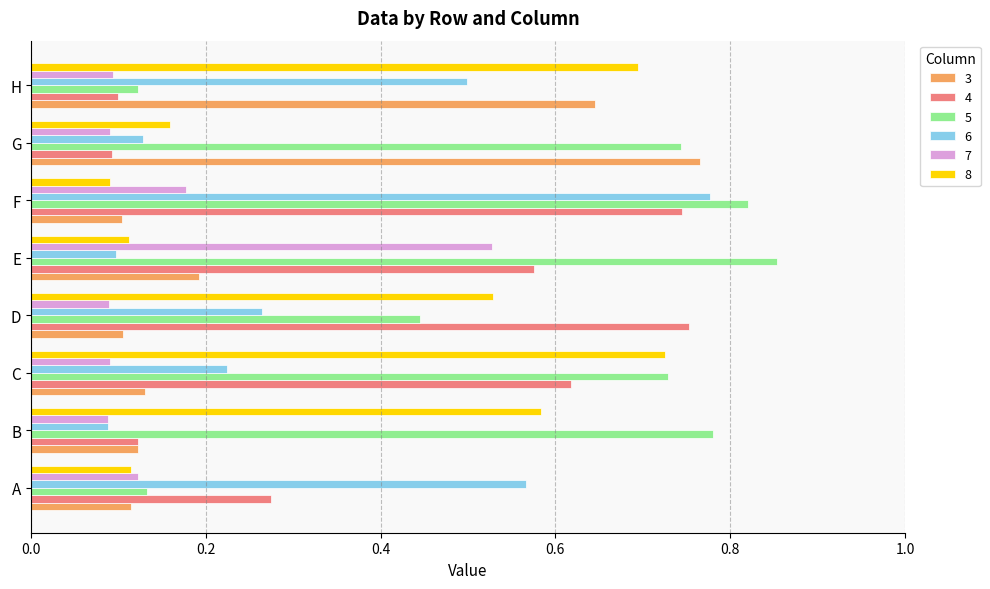

Count the number of categories in the chart.

8